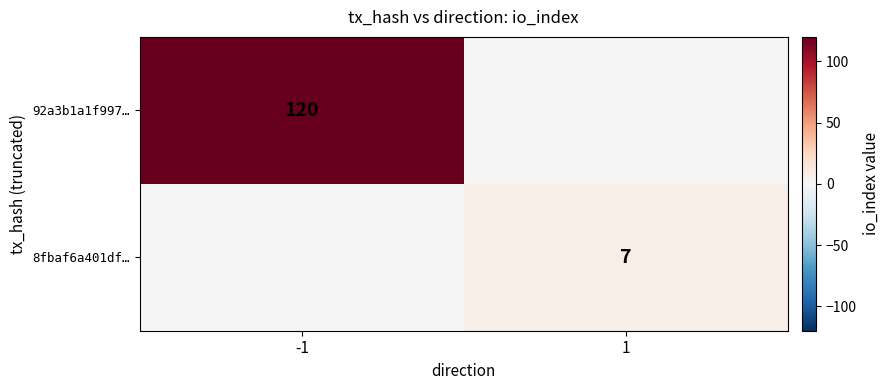

True or false: 8fbaf6a401df… has a value of 11 at 1.

False